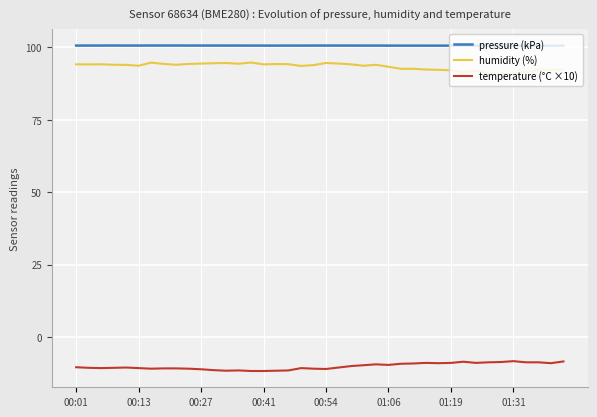

What is the difference between the maximum and minimum values in the temperature (°C ×10) series?

3.4